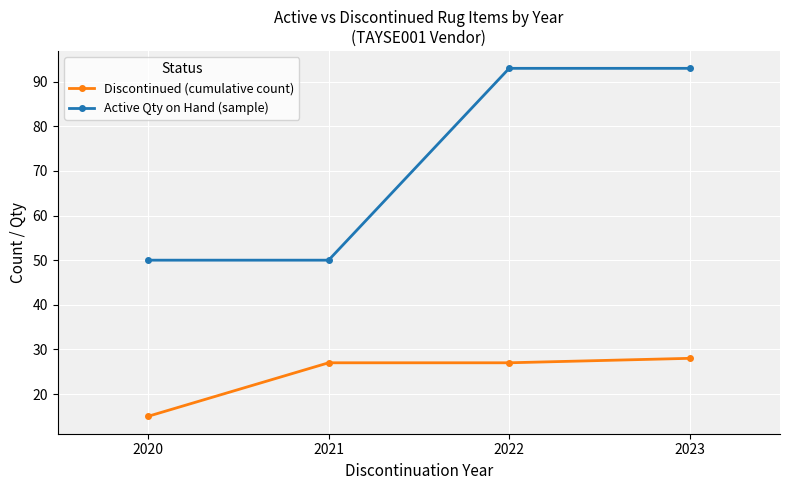

Count the number of data series in this chart.

2